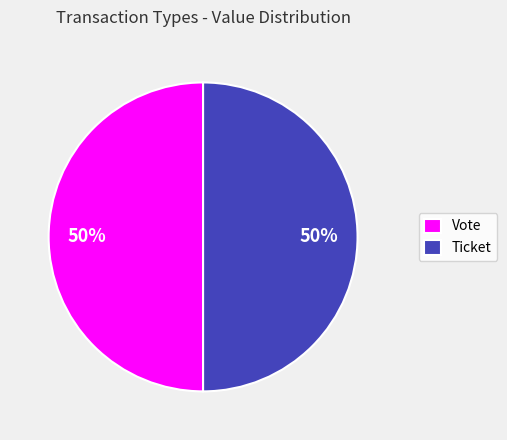

Is it true that Vote is 91% of the pie?

False